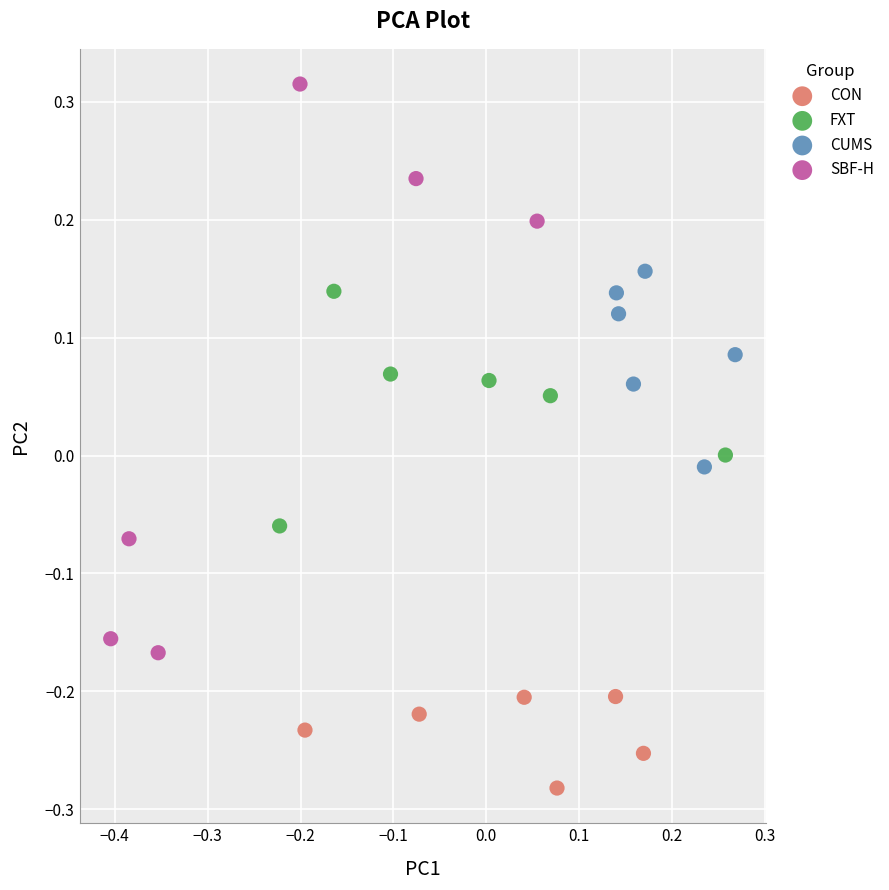

Which series reaches the minimum Y coordinate?

CON